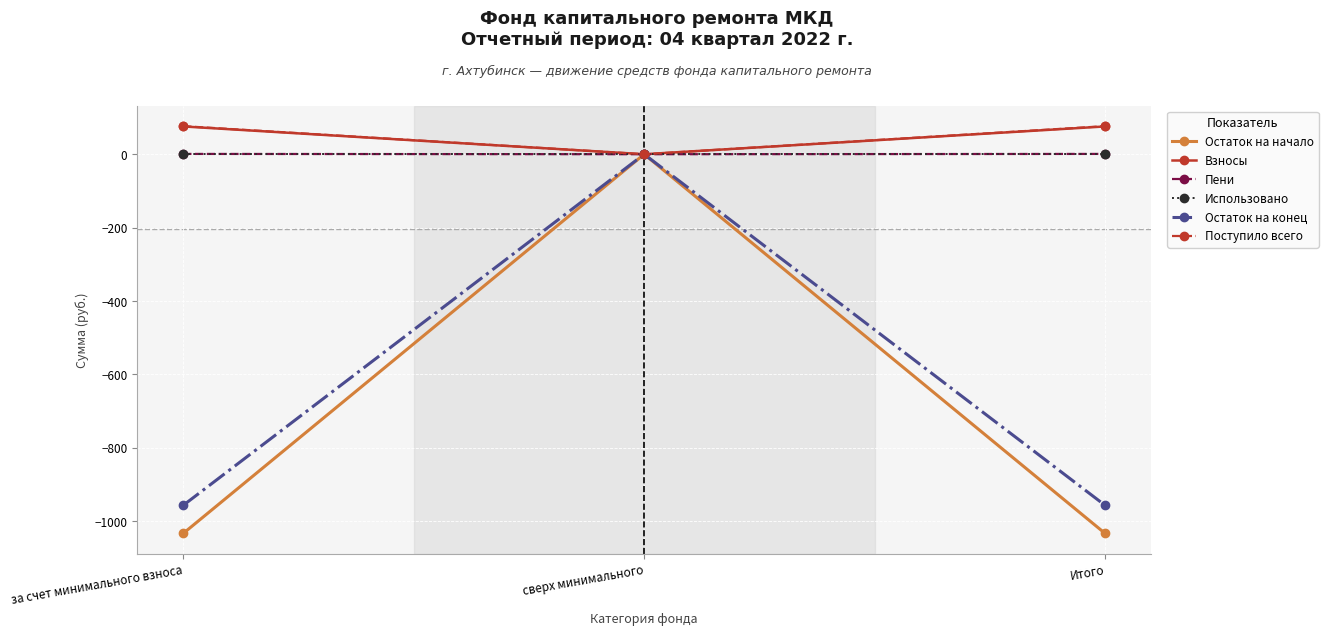

The value of Пени at за счет минимального взноса is 0.8. True or false?

True